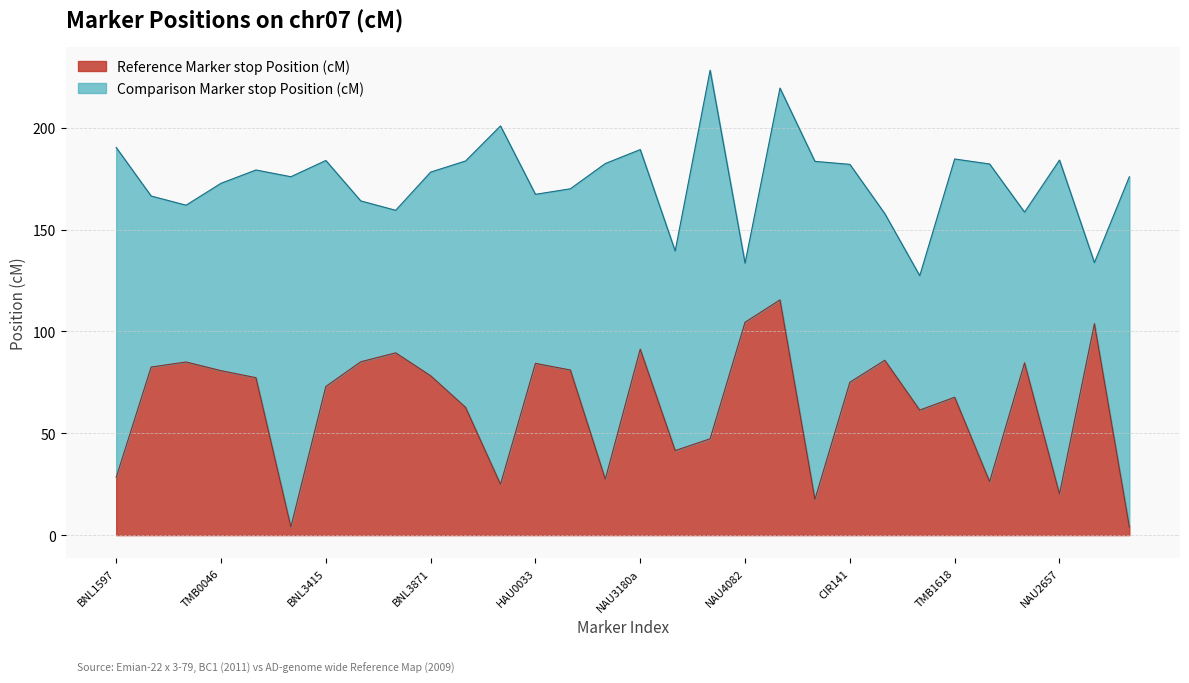

What is the value of the 23rd point from the left?

85.9